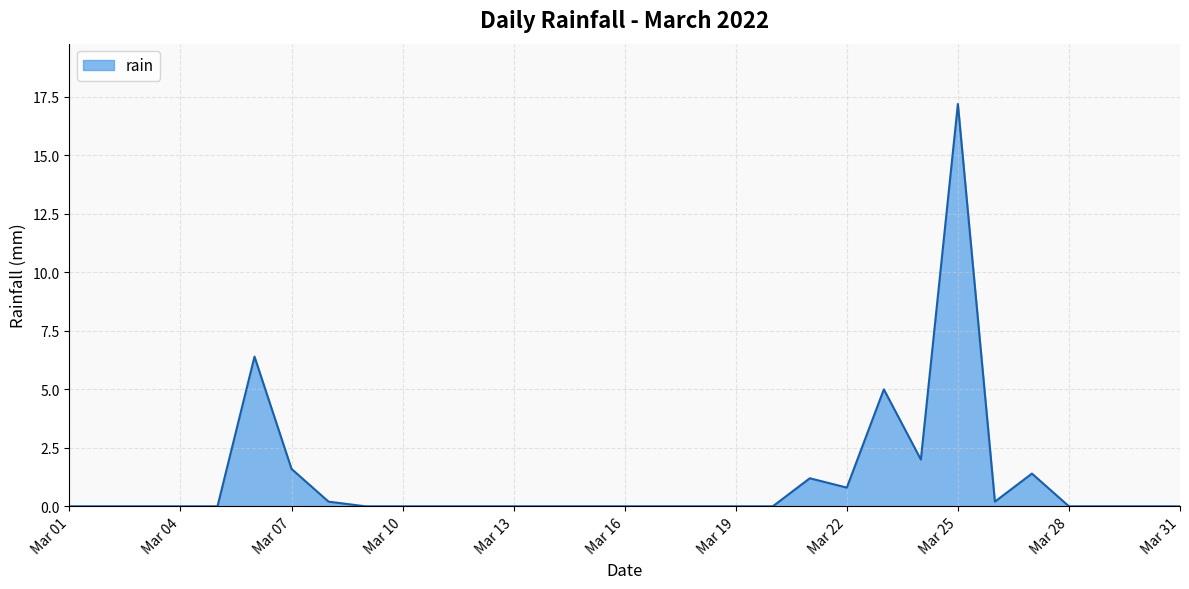

What is the greatest value displayed?

17.2